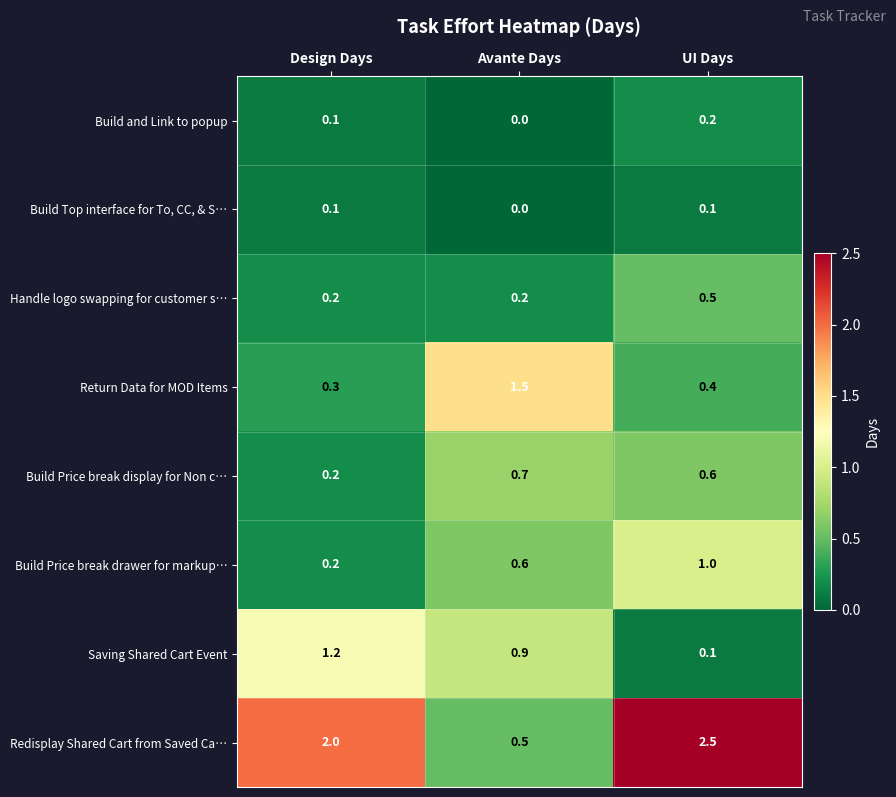

At which category does the chart reach its peak across all series?

UI Days